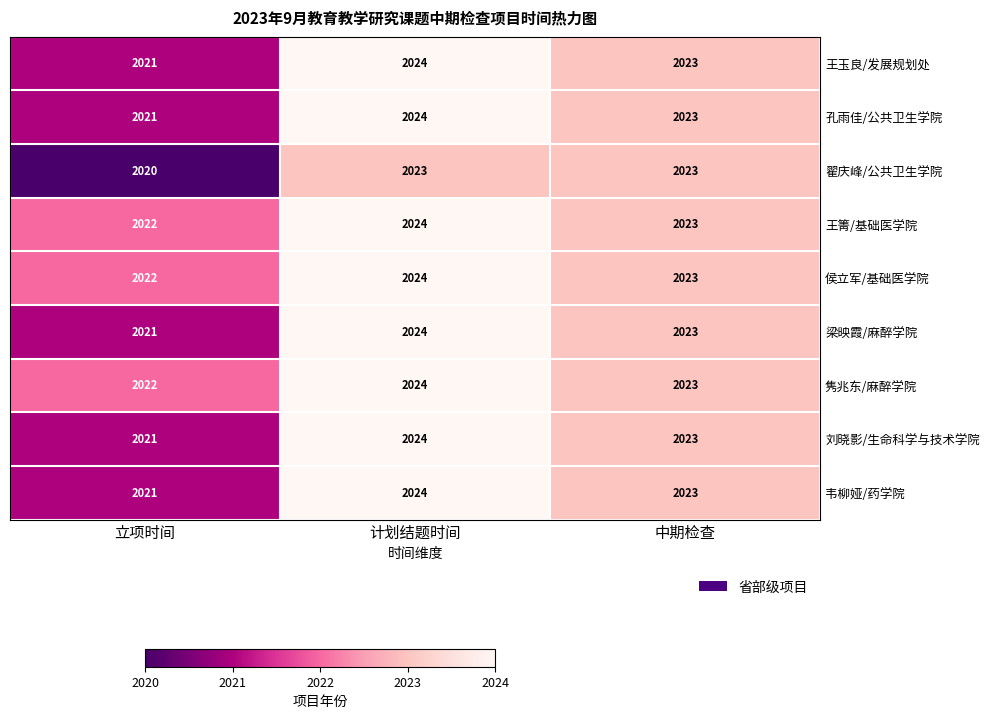

Reading left to right, transcribe all the data shown in this chart.

王玉良/发展规划处: 2021	2024	2023
孔雨佳/公共卫生学院: 2021	2024	2023
翟庆峰/公共卫生学院: 2020	2023	2023
王箐/基础医学院: 2022	2024	2023
侯立军/基础医学院: 2022	2024	2023
梁映霞/麻醉学院: 2021	2024	2023
隽兆东/麻醉学院: 2022	2024	2023
刘晓影/生命科学与技术学院: 2021	2024	2023
韦柳娅/药学院: 2021	2024	2023